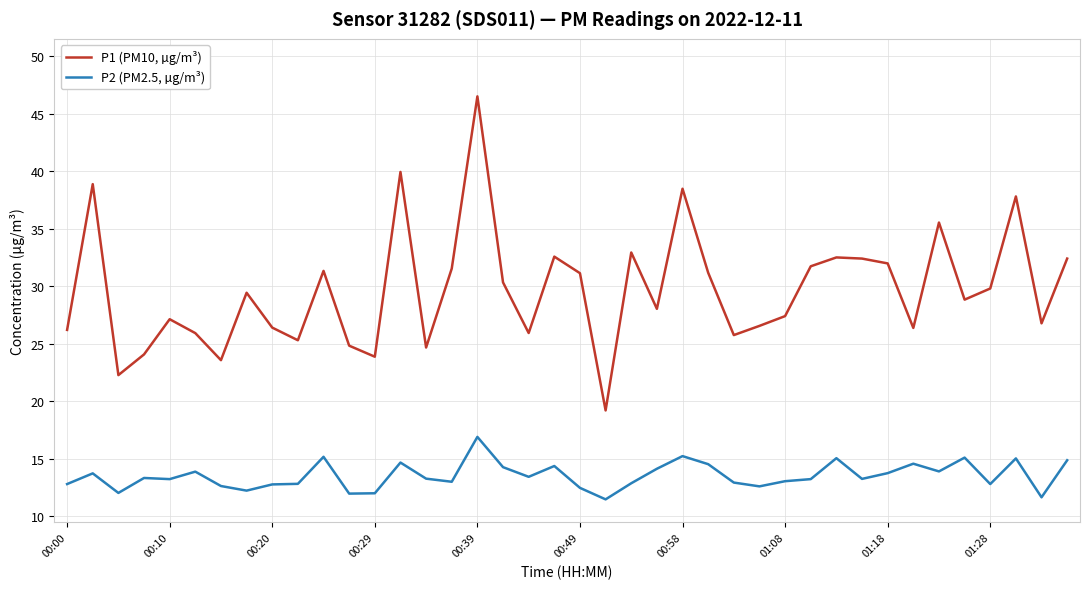

List the series in order of their peak value, lowest first.

P2 (PM2.5, µg/m³), P1 (PM10, µg/m³)